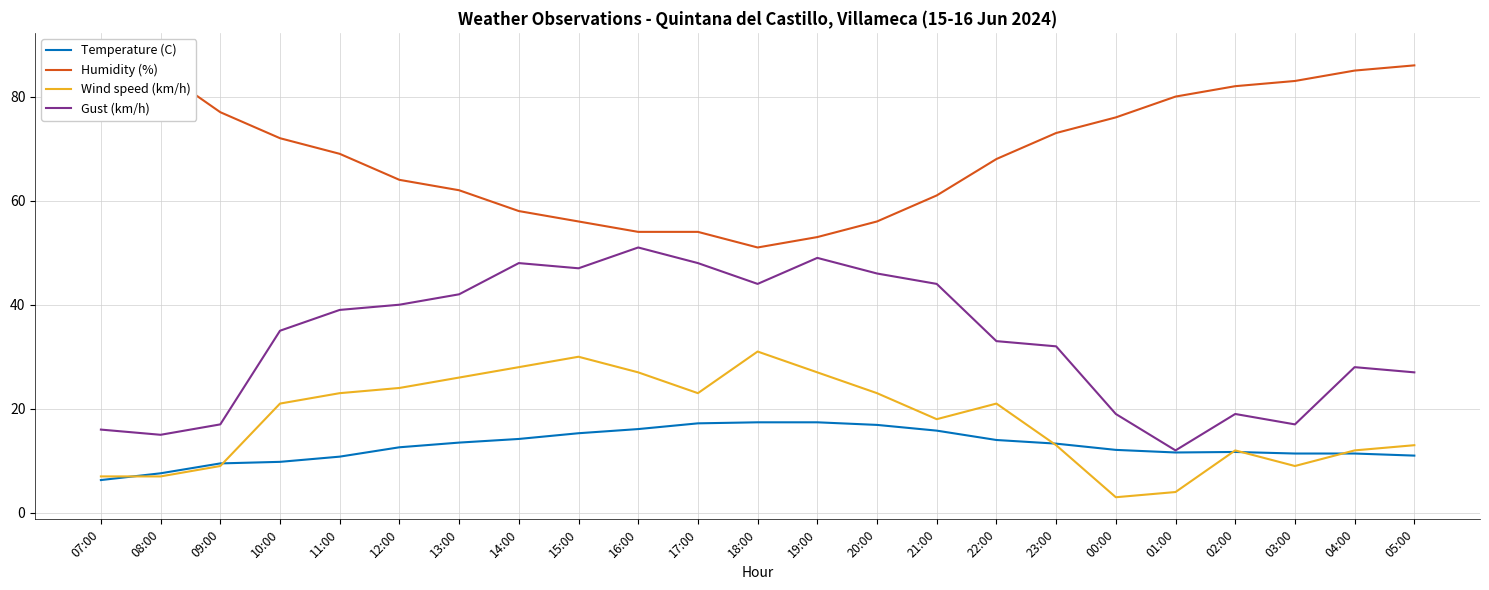

What is the spread (max minus min) of values at 18:00?

33.6